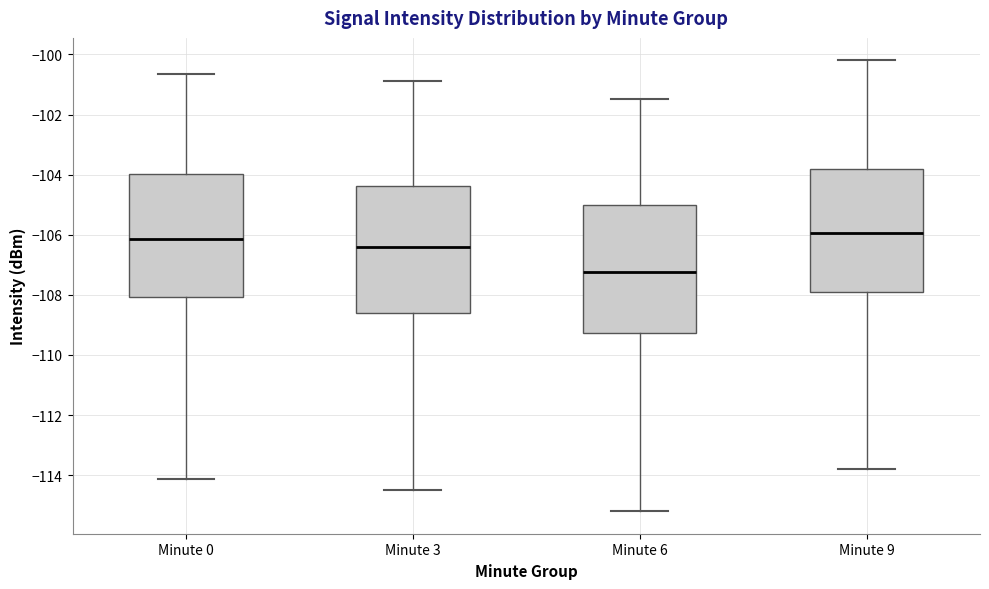

Reading left to right, transcribe this box plot: for each box, give where its median line is, the range the box spans, and where its two whiskers end, as read against the y-axis. The values are not printed on the chart, so give them approximately, as read against the axis.

Minute 0: median -106.2, box -108.0 to -104.0, whiskers -114.2 to -100.6
Minute 3: median -106.4, box -108.6 to -104.4, whiskers -114.4 to -100.8
Minute 6: median -107.2, box -109.2 to -105.0, whiskers -115.2 to -101.4
Minute 9: median -106.0, box -107.8 to -103.8, whiskers -113.8 to -100.2